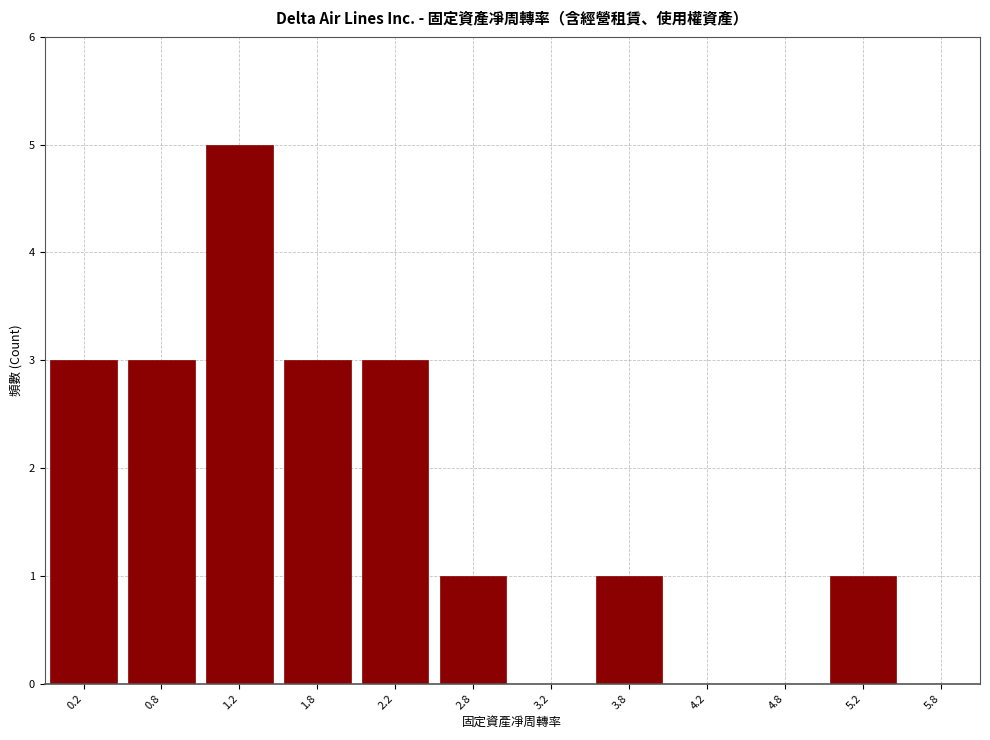

How tall is the bar that spans 3.5 to 4.0 on the x-axis? The values are not printed on the chart, so give them approximately, as read against the axis.

1